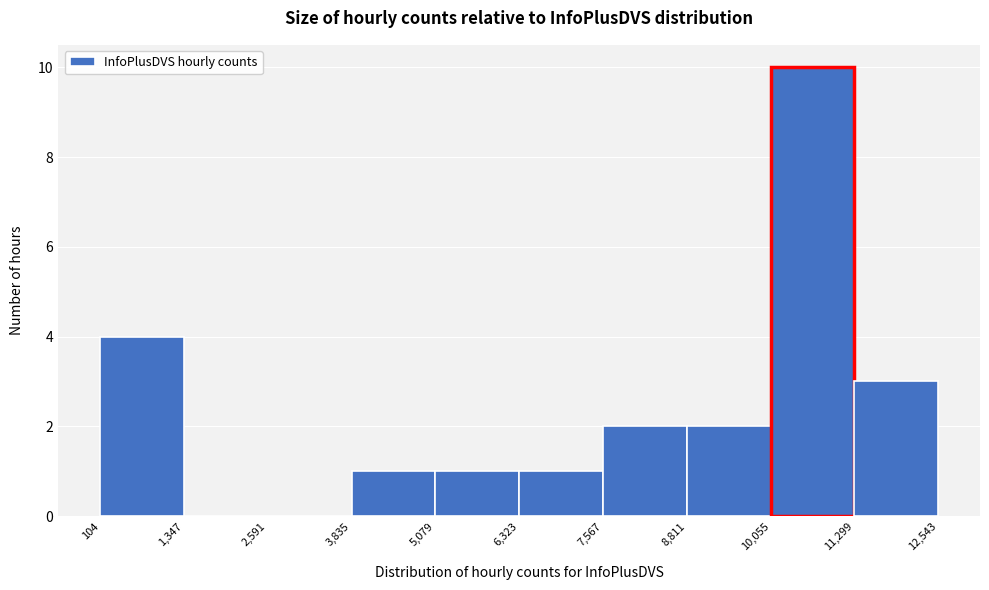

Reading left to right, transcribe this chart: for each bar, give the range it covers on the x-axis and its height. The values are not printed on the chart, so give them approximately, as read against the axis.

104 to 1,347: 4
1,347 to 2,591: 0
2,591 to 3,835: 0
3,835 to 5,079: 1
5,079 to 6,323: 1
6,323 to 7,567: 1
7,567 to 8,811: 2
8,811 to 10,055: 2
10,055 to 11,299: 10
11,299 to 12,543: 3